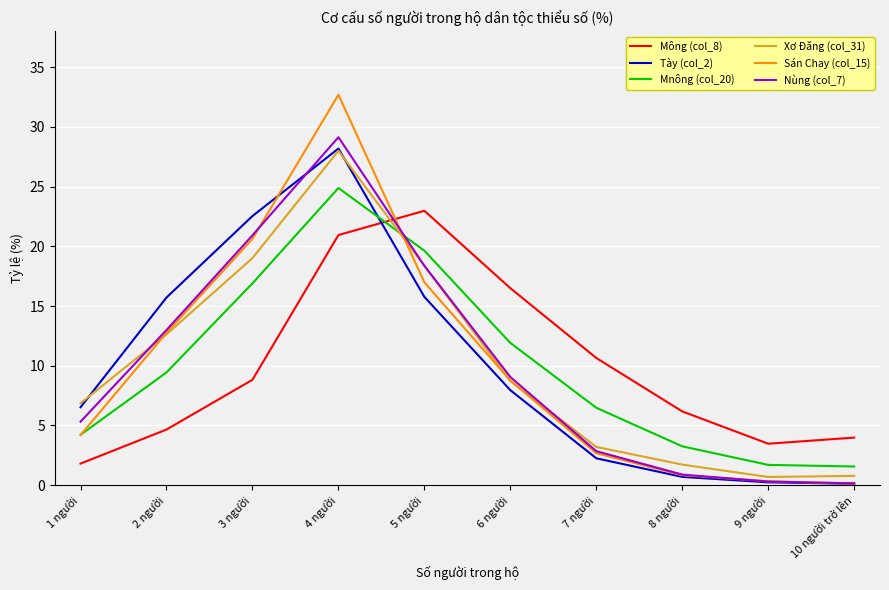

What is the sum of all Xơ Đăng (col_31) values?

100.0